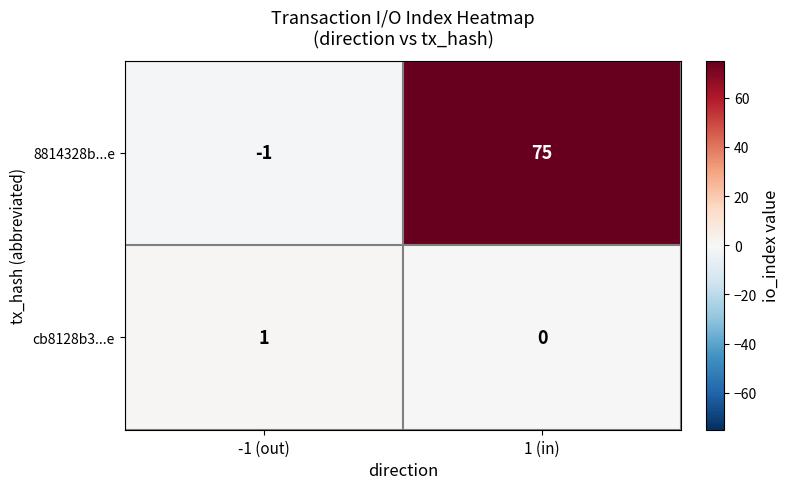

How many data points does each series have?

2